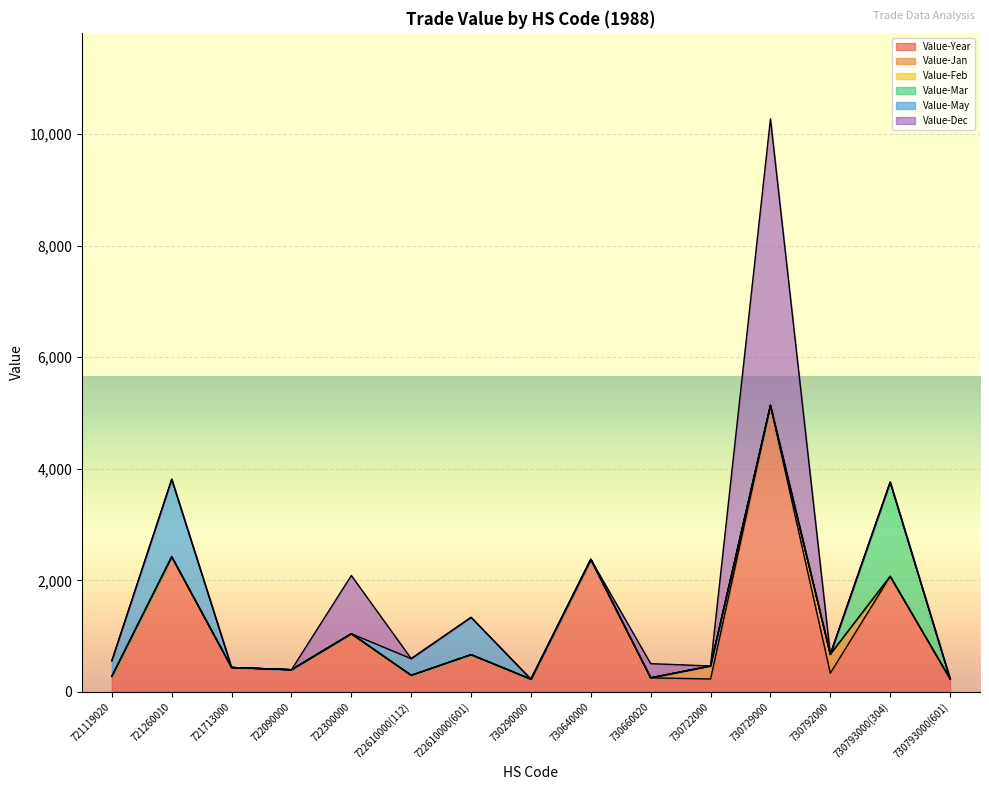

What is the sum of the Value-Year values at 730640000 and 730793000(304)?

4450